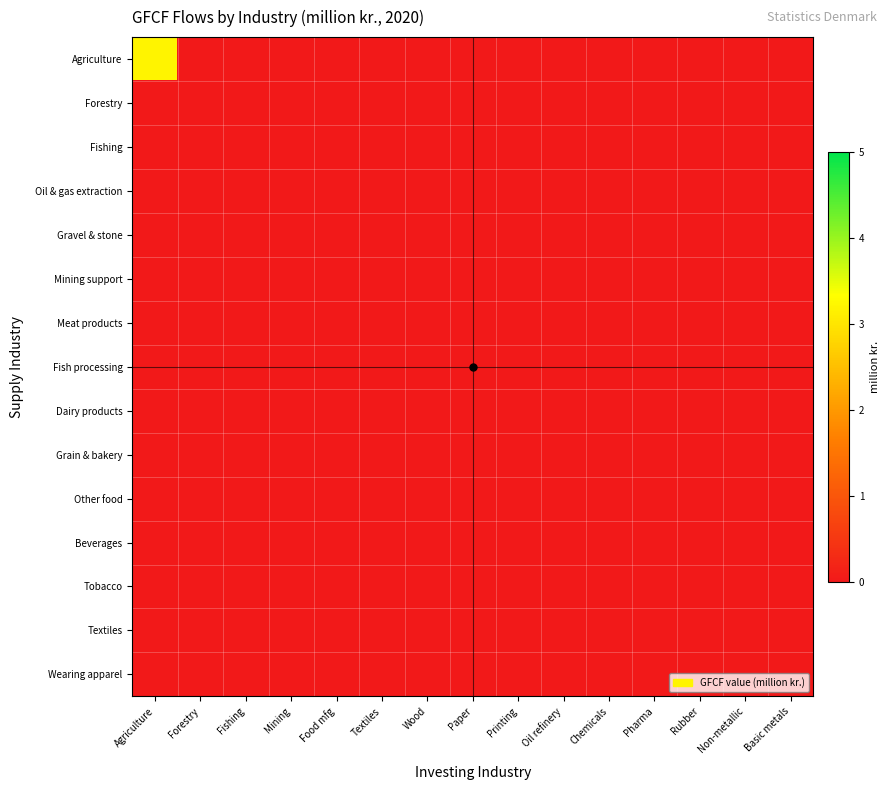

Which has a higher value, Pharma or Basic metals?

Pharma